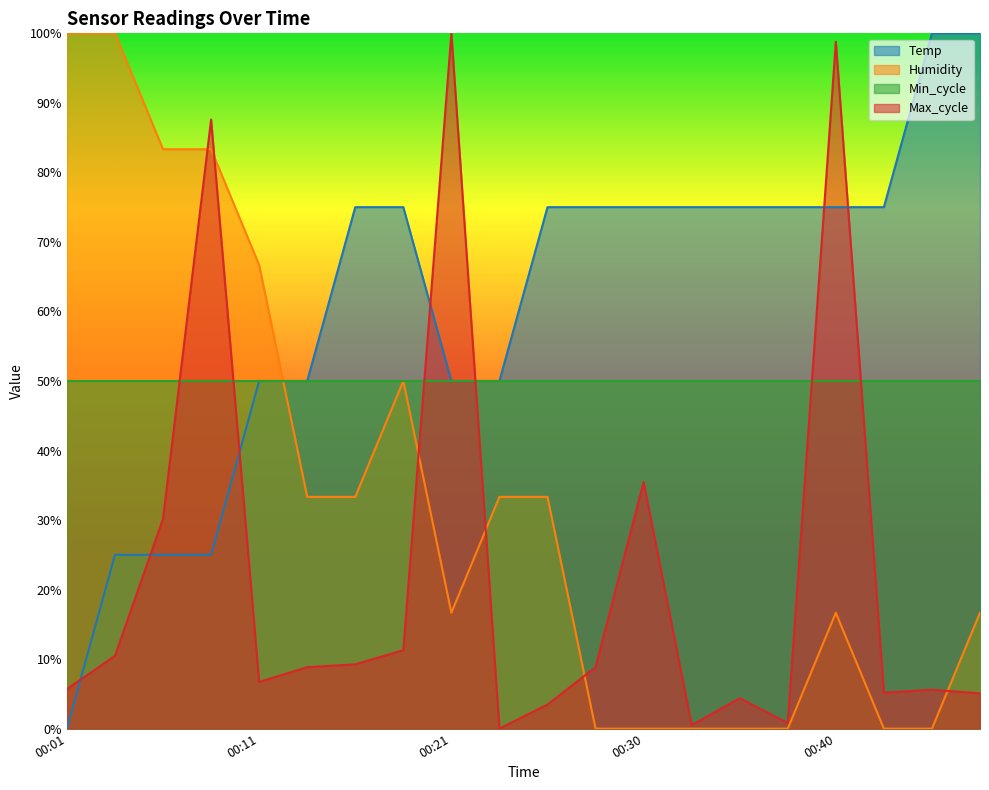

True or false: Max_cycle and Humidity intersect in this chart.

True